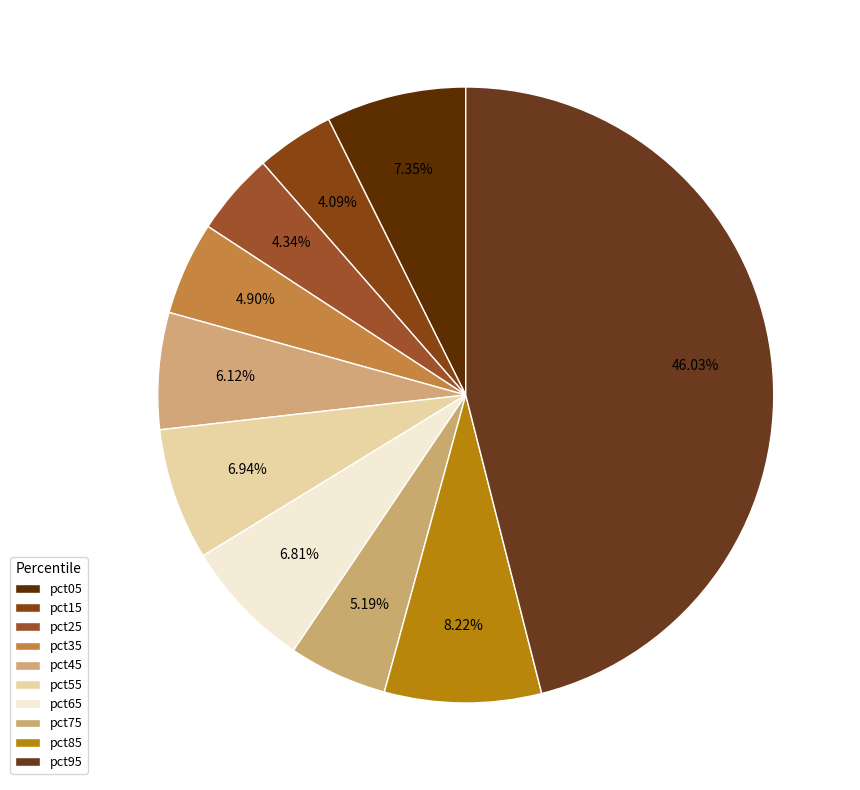

Which slice is the largest?

pct95